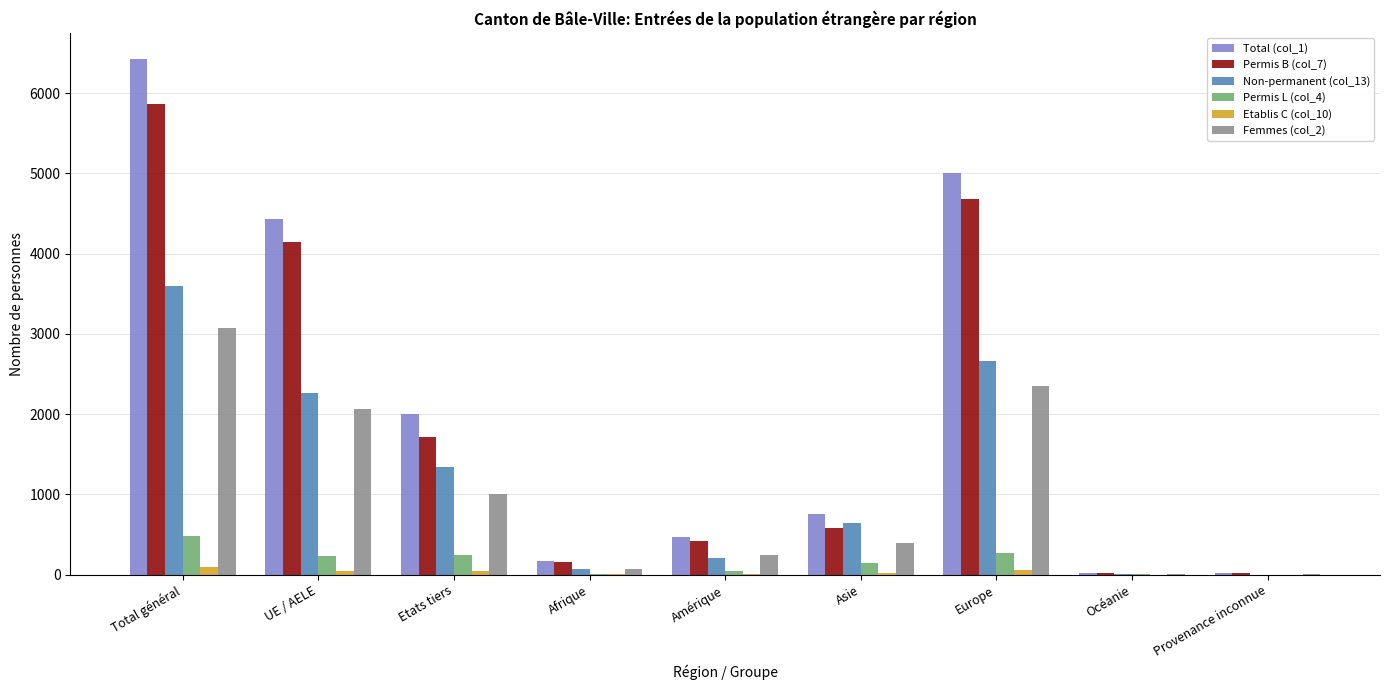

Which series has the largest total across all categories?

Total (col_1)